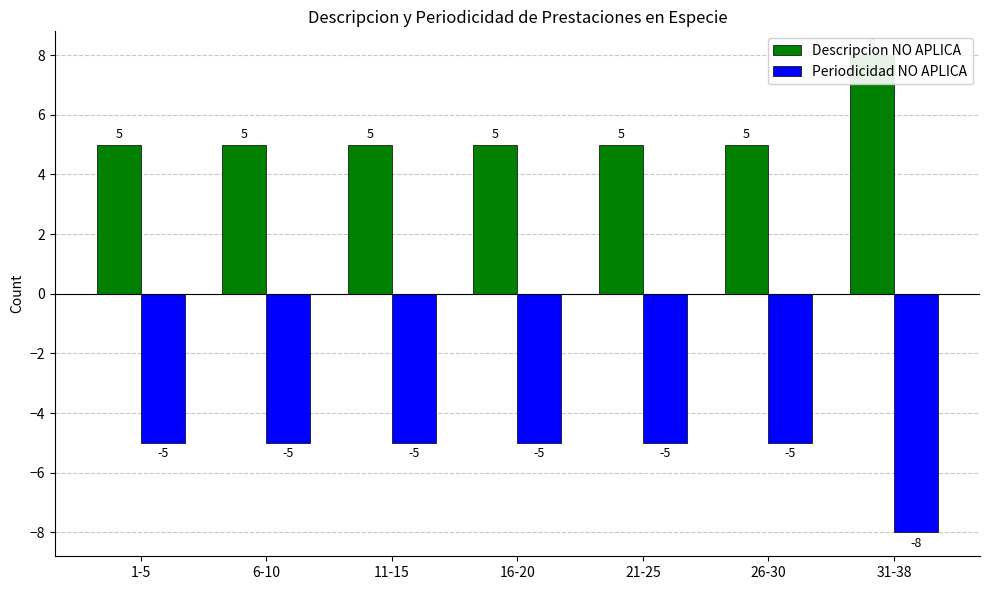

Rank the categories by Periodicidad NO APLICA value from lowest to highest.

31-38, 1-5, 6-10, 11-15, 16-20, 21-25, 26-30